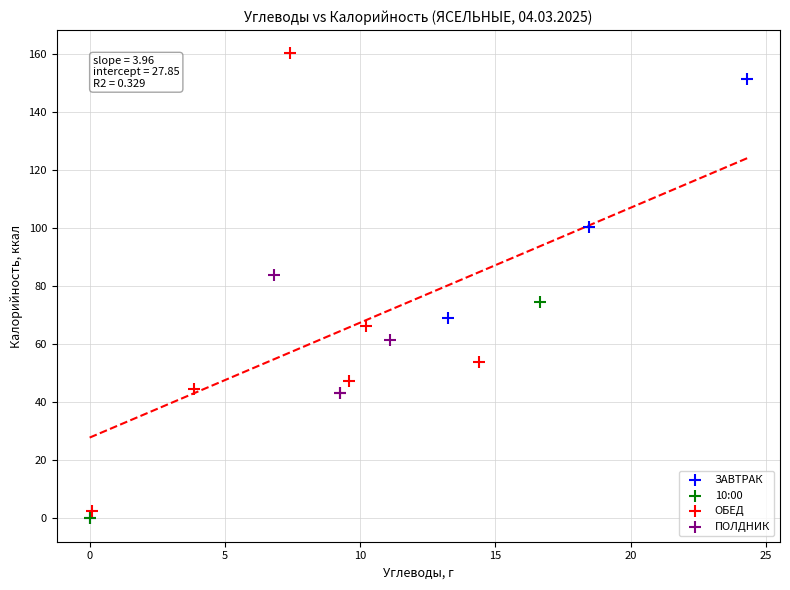

What are all the series names shown in the legend?

ЗАВТРАК, 10:00, ОБЕД, ПОЛДНИК